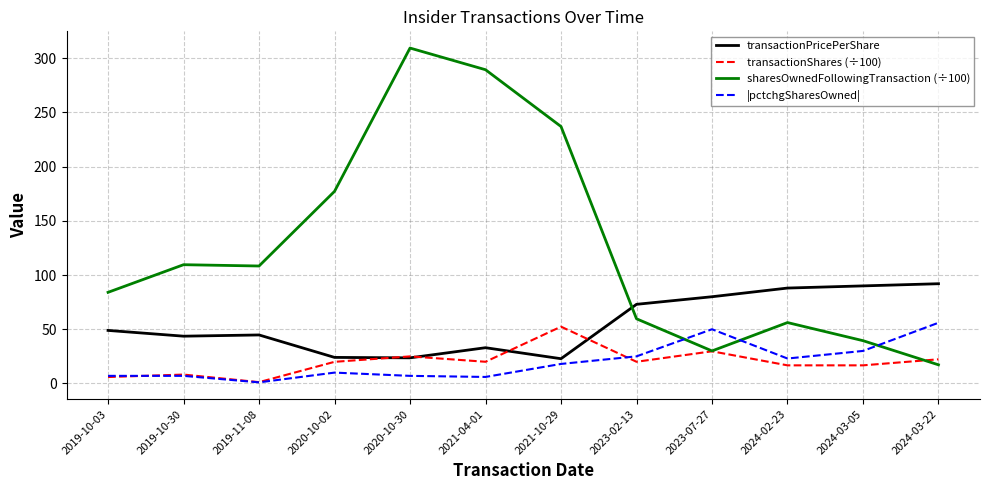

Which series has the widest spread of values?

sharesOwnedFollowingTransaction (÷100)